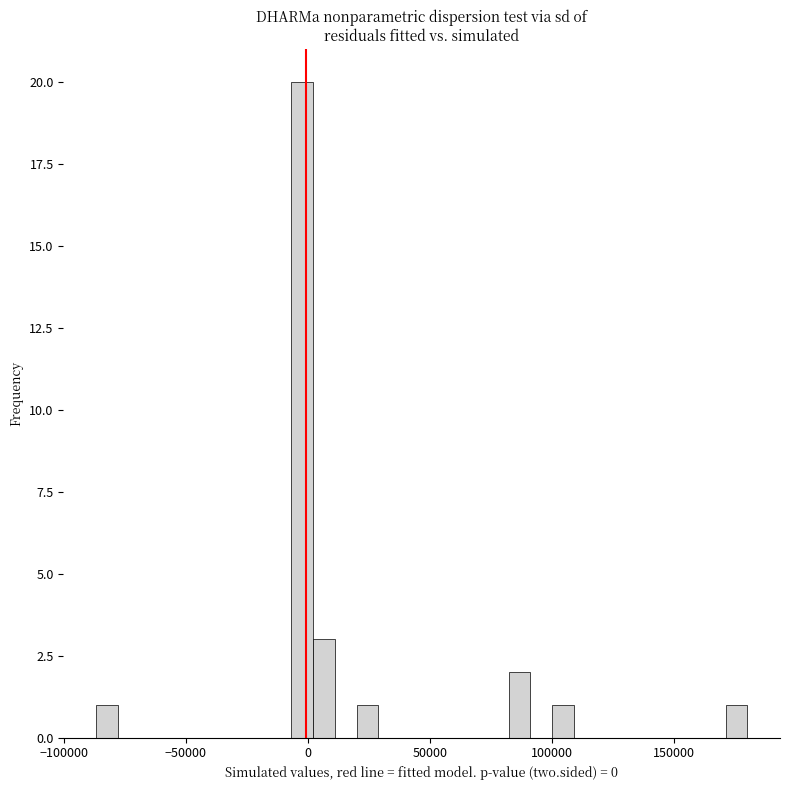

Read against the x-axis, roughly where is the centre of the tallest bar?

0